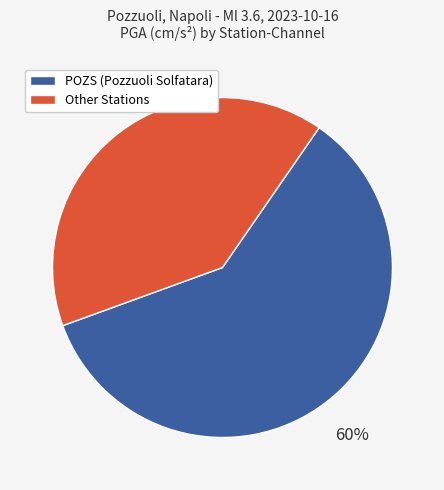

To the nearest percent, what is the average slice percentage?

50%